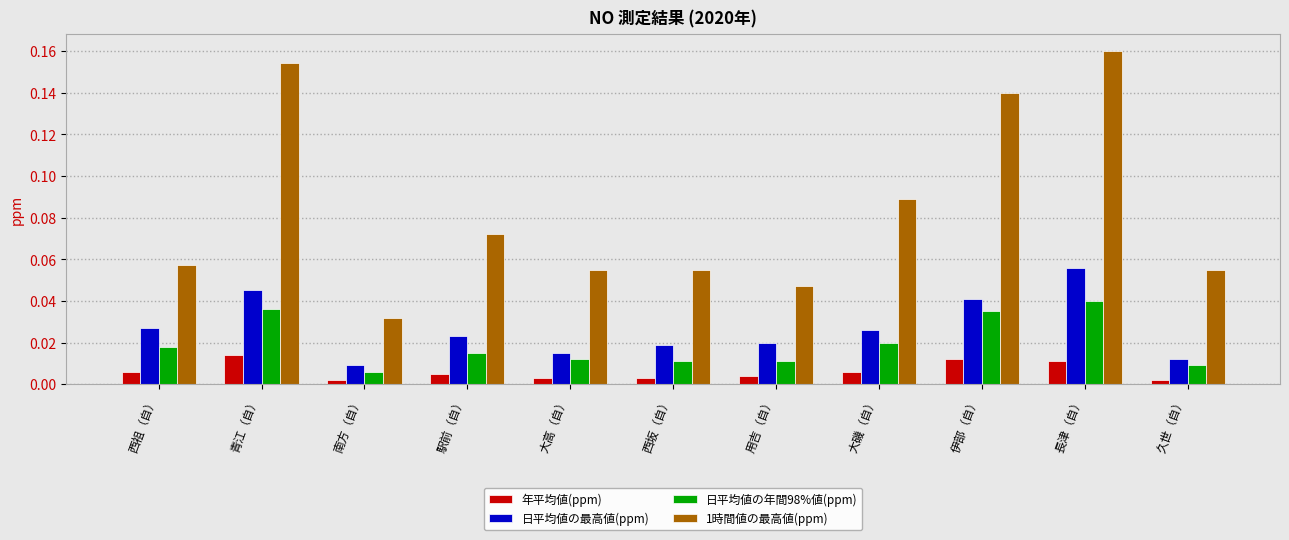

At which category is the sum across all series the highest?

長津（自）